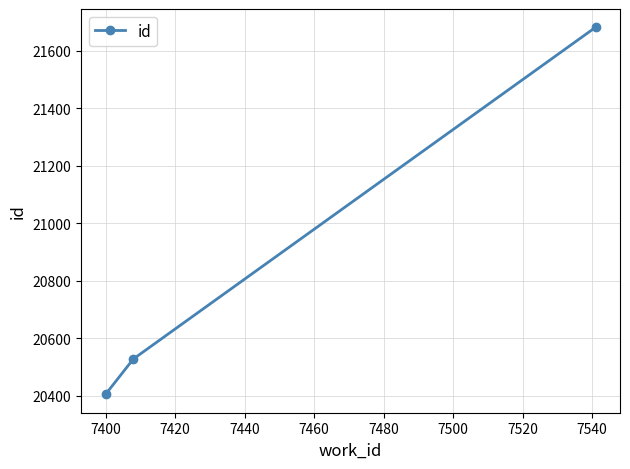

Reading right to left, extract all data points from this chart.

21681	20528	20405